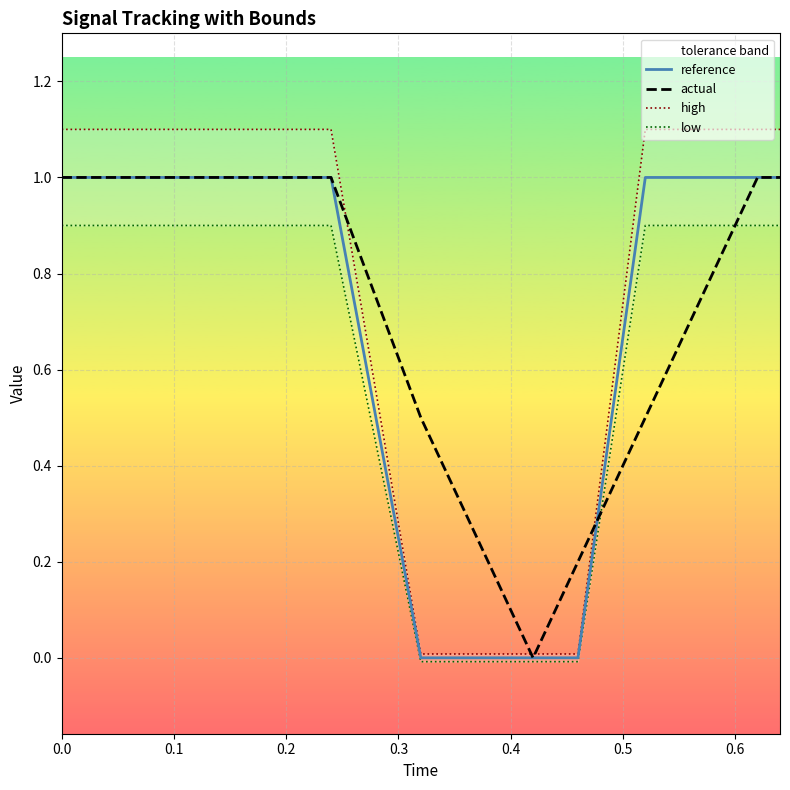

True or false: reference and low intersect in this chart.

False